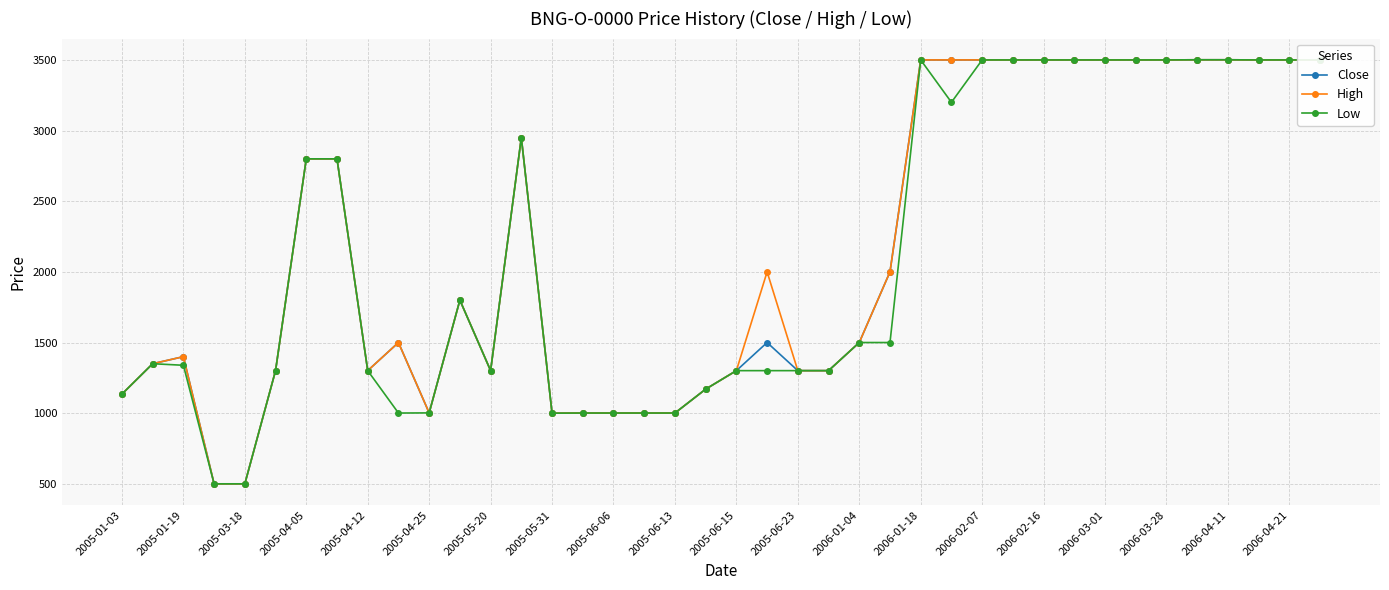

What is the value of the Close point at the 15th from the left?

1000